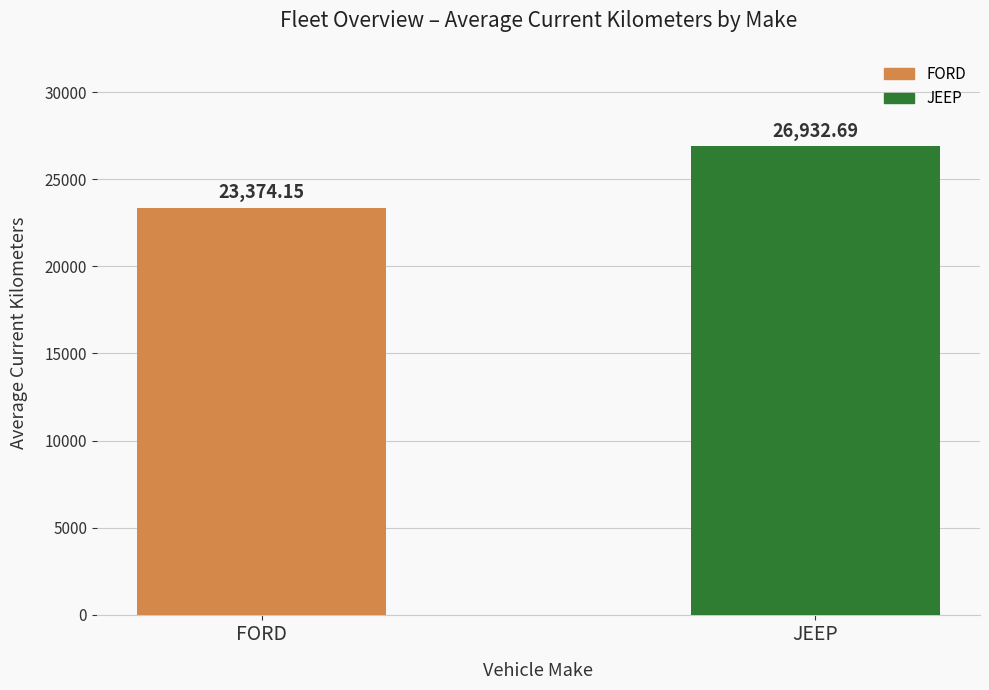

List the labels in order of value, largest first.

JEEP, FORD